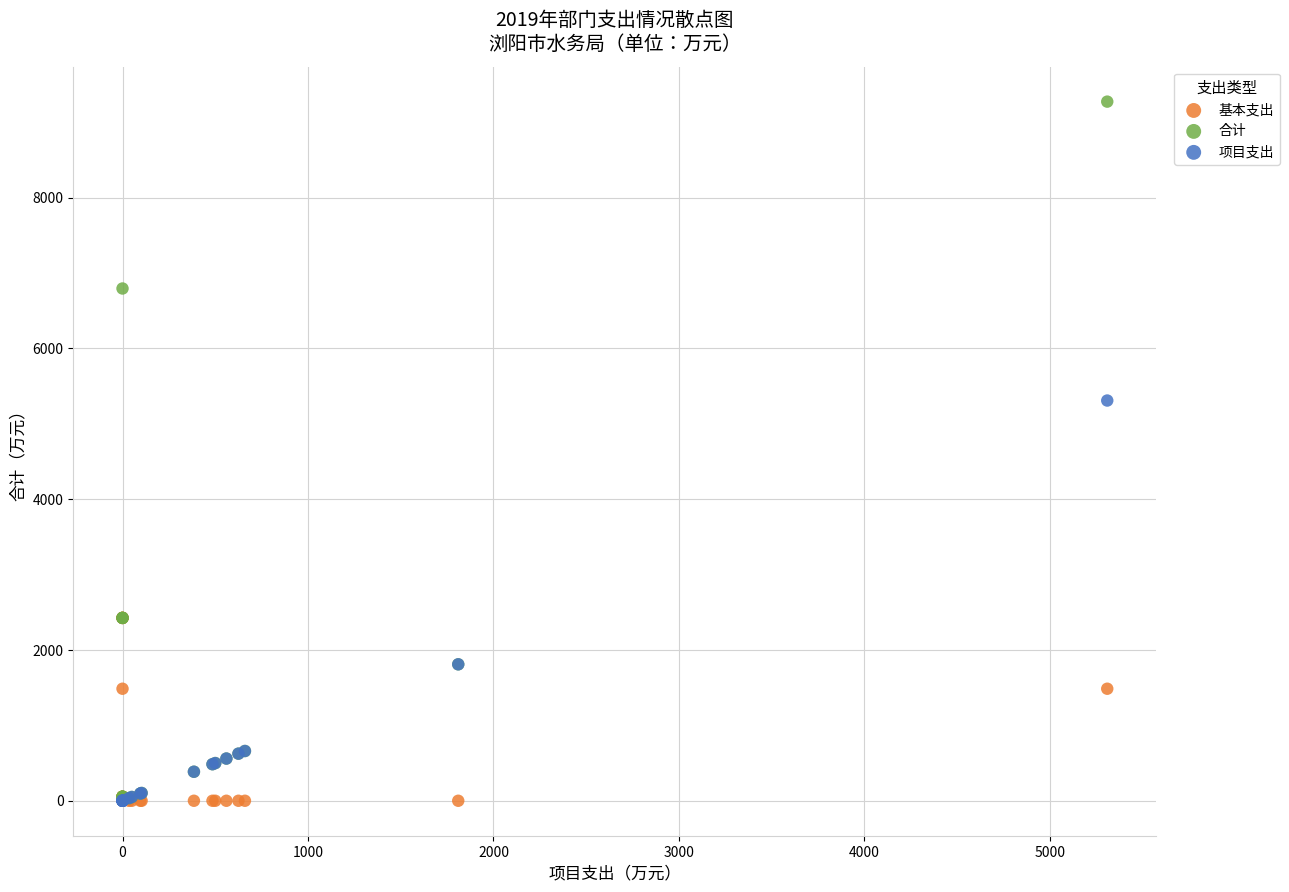

In the 合计 series, what Y value is closest to 4654?

6795.1